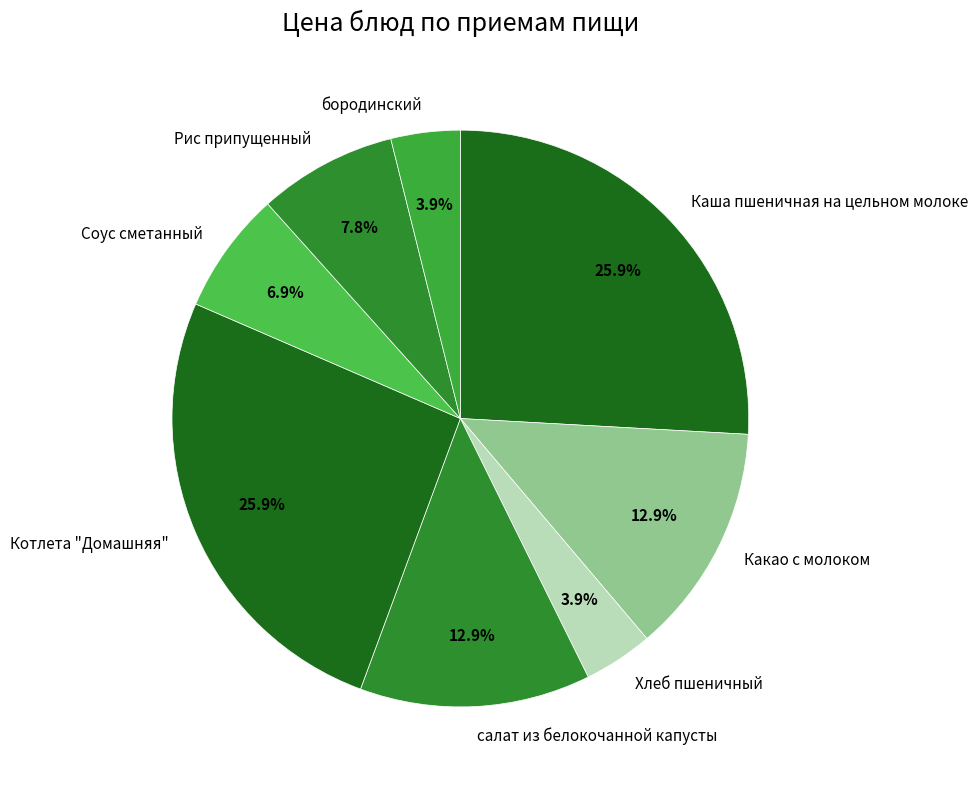

Count the number of slices in the pie.

8